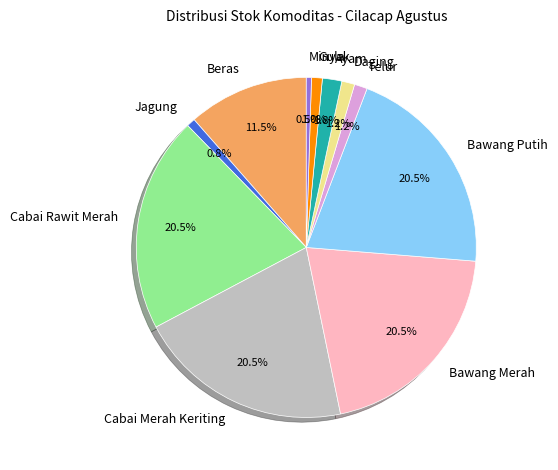

Do Beras and Bawang Putih together represent more than half of the pie?

No